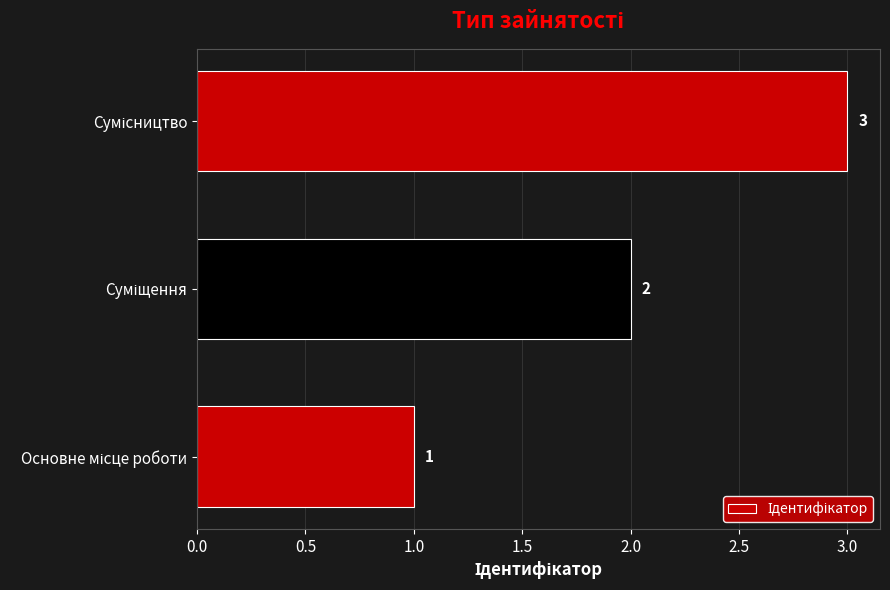

How many bars are there in total?

3